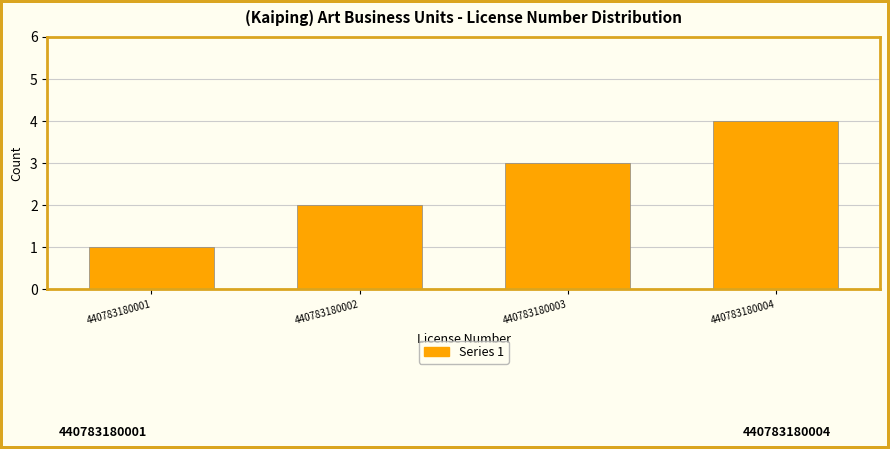

What value does the data have at 440783180003?

3